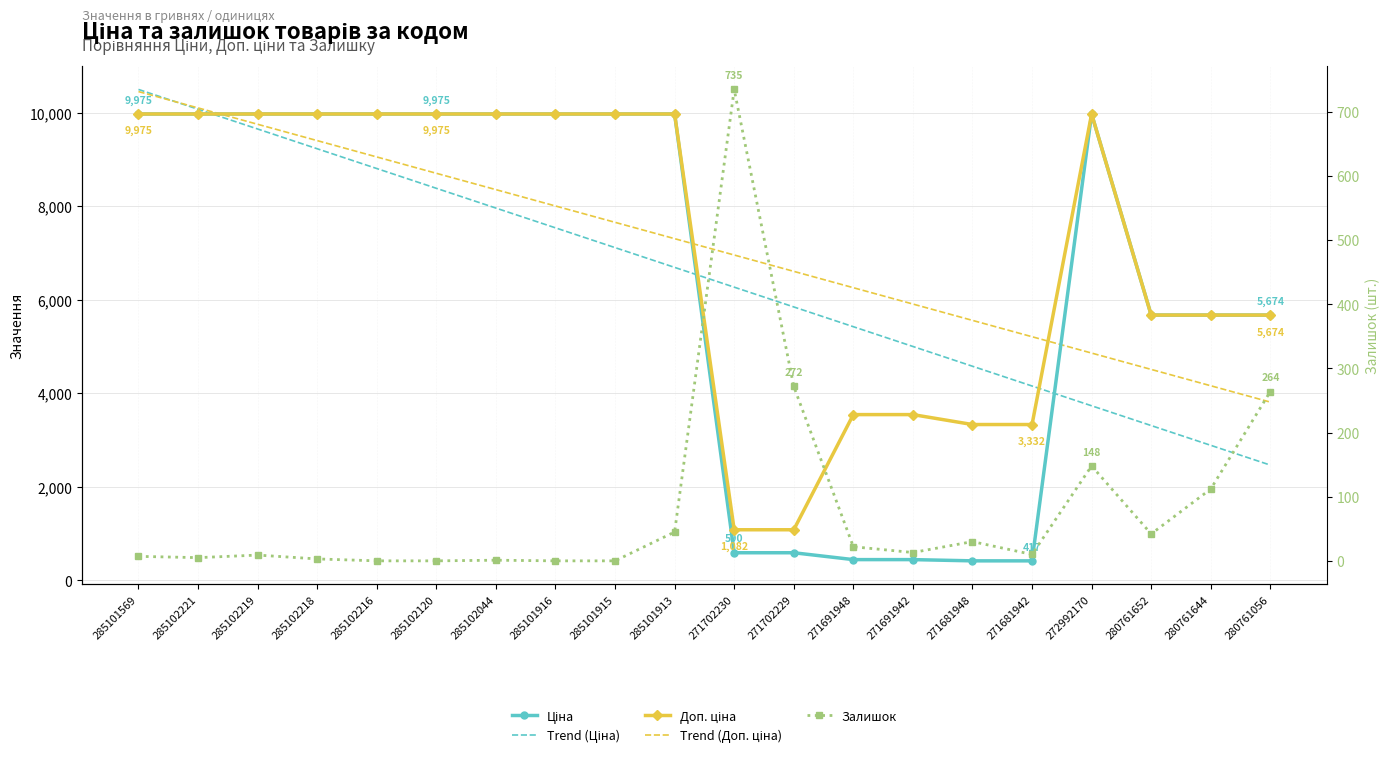

Reading left to right, transcribe all the data shown in this chart.

Ціна: 285101569=9975.0	285102221=9975.0	285102219=9975.0	285102218=9975.0	285102216=9975.0	285102120=9975.0	285102044=9975.0	285101916=9975.0	285101915=9975.0	285101913=9975.0	271702230=589.9	271702229=589.9	271691948=443.1	271691942=443.1	271681948=416.6	271681942=416.6	272992170=9975.0	280761652=5673.8	280761644=5673.8	280761056=5673.8
Trend (Ціна): 285101569=10499.8	285102221=10076.9	285102219=9654.0	285102218=9231.1	285102216=8808.2	285102120=8385.3	285102044=7962.4	285101916=7539.5	285101915=7116.6	285101913=6693.7	271702230=6270.8	271702229=5847.9	271691948=5425.0	271691942=5002.1	271681948=4579.2	271681942=4156.4	272992170=3733.5	280761652=3310.6	280761644=2887.7	280761056=2464.8
Доп. ціна: 285101569=9975.0	285102221=9975.0	285102219=9975.0	285102218=9975.0	285102216=9975.0	285102120=9975.0	285102044=9975.0	285101916=9975.0	285101915=9975.0	285101913=9975.0	271702230=1081.7	271702229=1081.7	271691948=3545.0	271691942=3545.0	271681948=3332.5	271681942=3332.5	272992170=9975.0	280761652=5673.8	280761644=5673.8	280761056=5673.8
Trend (Доп. ціна): 285101569=10454.3	285102221=10104.7	285102219=9755.1	285102218=9405.5	285102216=9055.9	285102120=8706.3	285102044=8356.8	285101916=8007.2	285101915=7657.6	285101913=7308.0	271702230=6958.4	271702229=6608.9	271691948=6259.3	271691942=5909.7	271681948=5560.1	271681942=5210.5	272992170=4860.9	280761652=4511.4	280761644=4161.8	280761056=3812.2
Залишок: 285101569=7.0	285102221=5.0	285102219=9.0	285102218=3.0	285102216=0.0	285102120=0.0	285102044=1.0	285101916=0.0	285101915=0.0	285101913=45.0	271702230=735.0	271702229=272.0	271691948=22.0	271691942=13.0	271681948=30.0	271681942=10.0	272992170=148.0	280761652=42.0	280761644=112.0	280761056=264.0